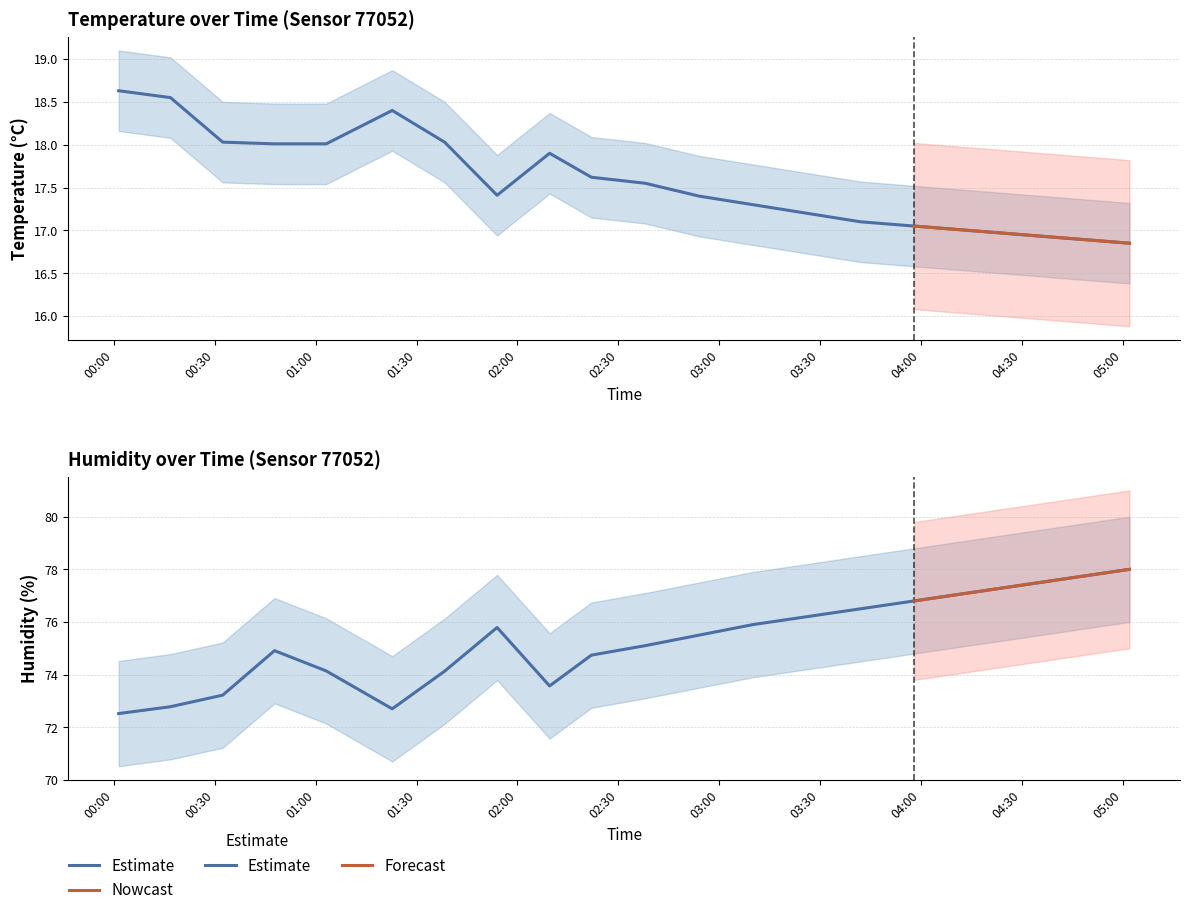

At which category is the sum across all series the highest?

05:02